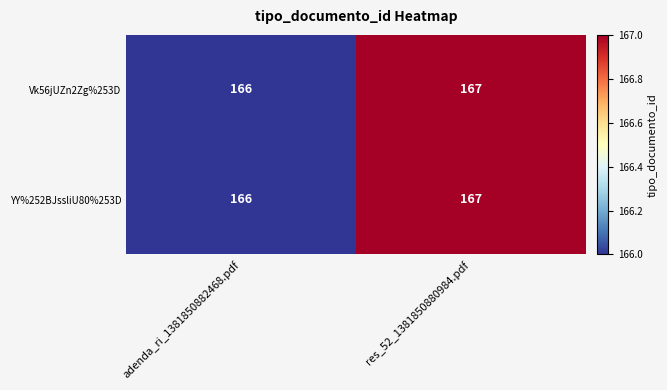

What is the sum of the YY%252BJssliU80%253D values at res_52_1381850880984.pdf and adenda_ri_1381850882468.pdf?

333